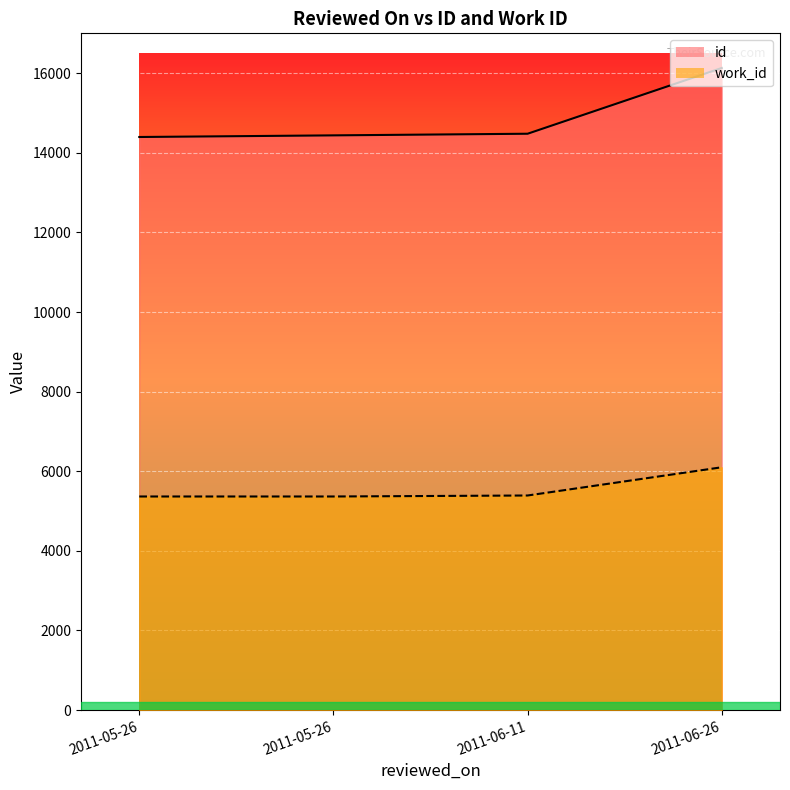

Does the chart display data point markers on the line(s)?

No